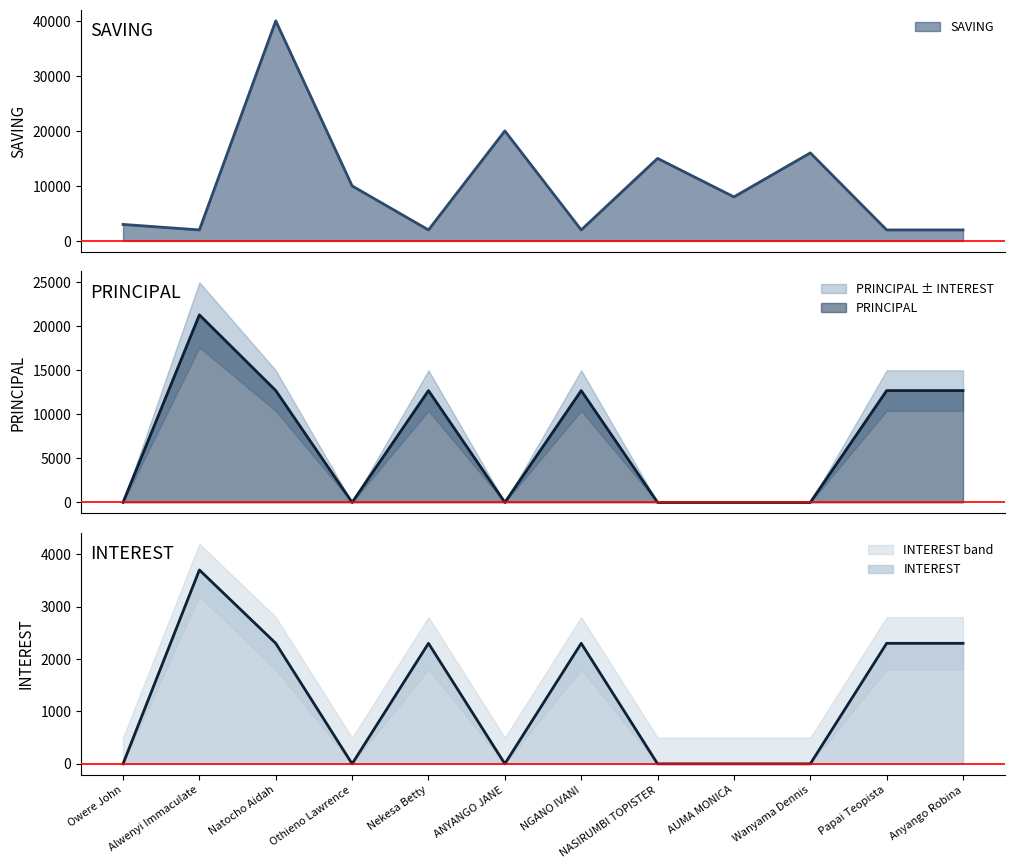

What position from the left is Wanyama Dennis?

10